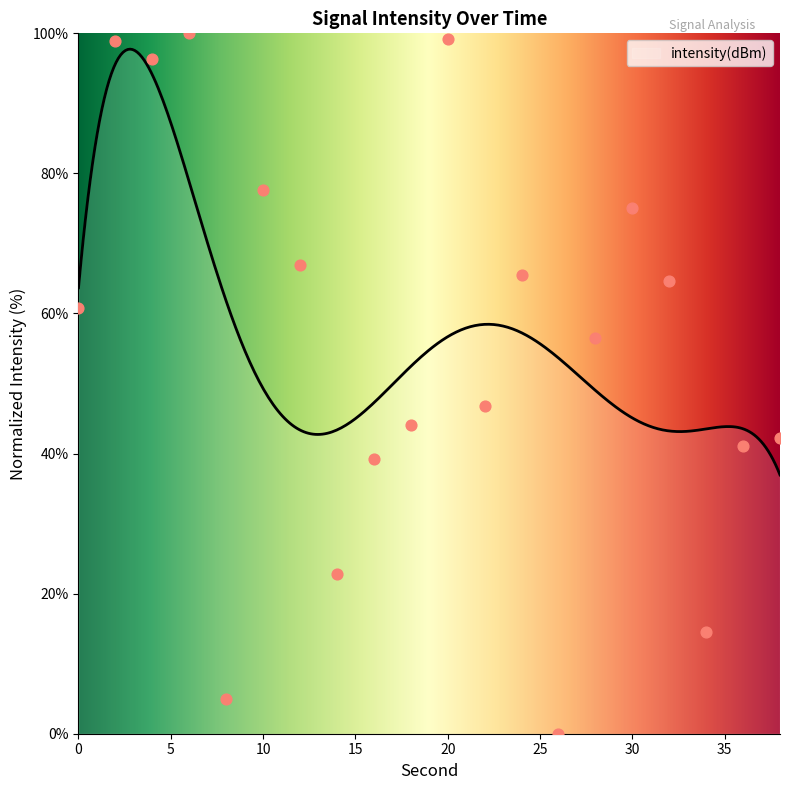

What is the ratio of the value at 10 to the value at 8?

15.5